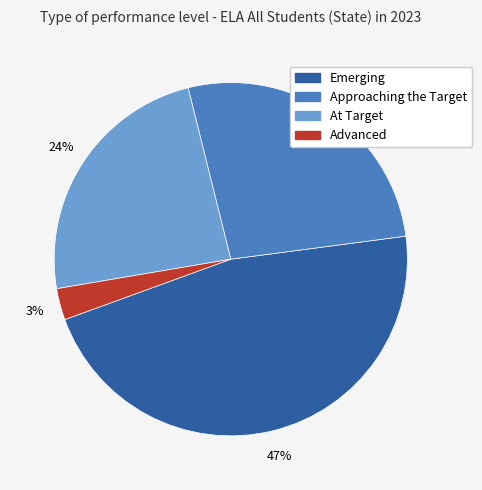

Count the number of slices in the pie.

4